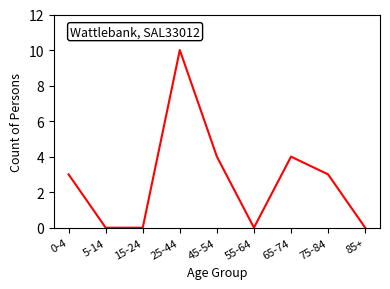

Reading right to left, extract all data points from this chart.

0	3	4	0	4	10	0	0	3